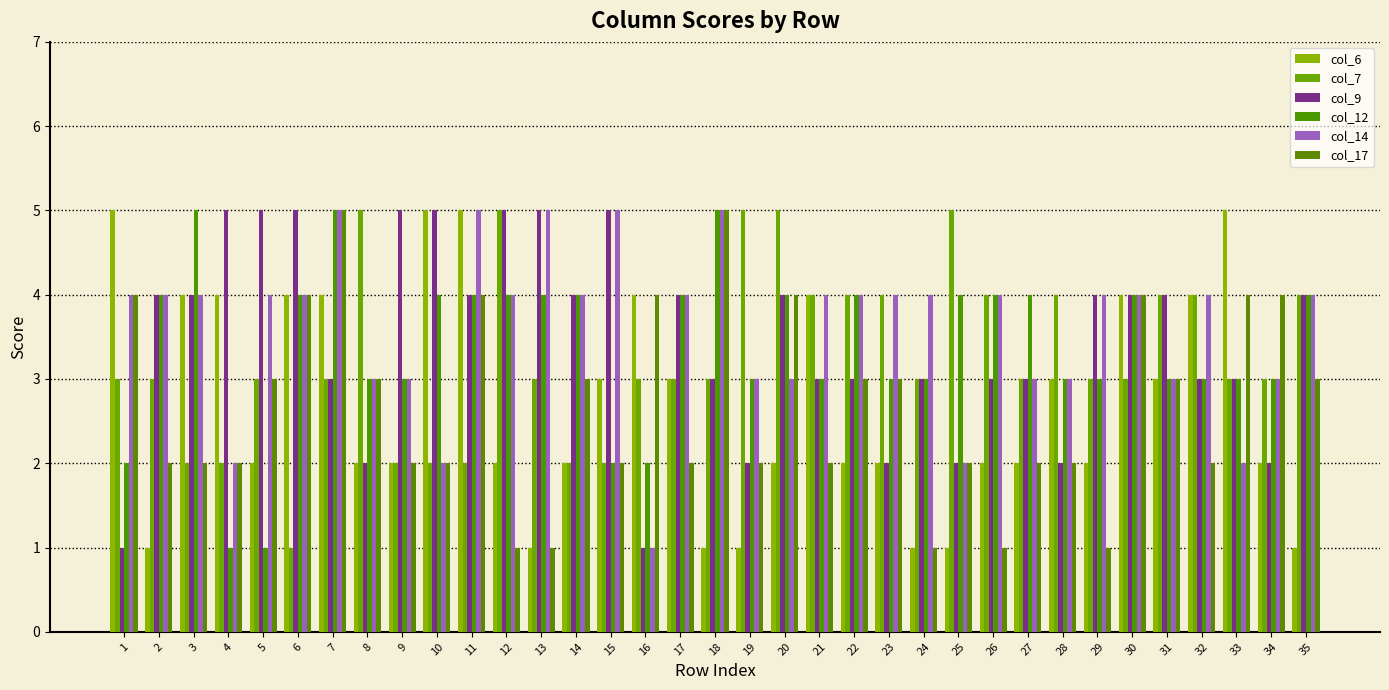

Count the number of data series in this chart.

6